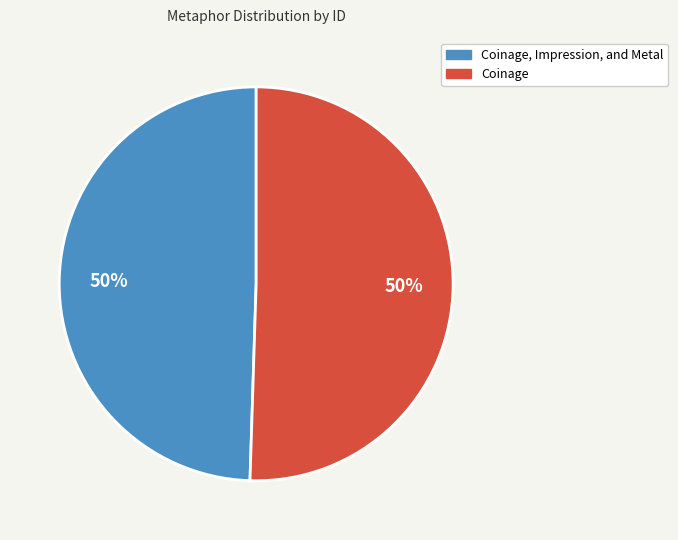

Is it true that Coinage, Impression, and Metal is 43% of the pie?

False